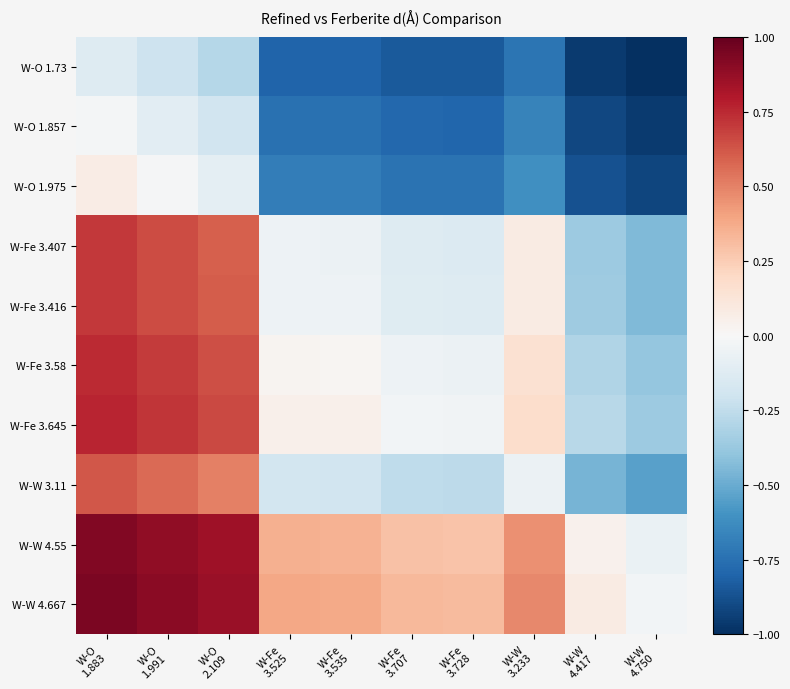

What is the total value across all series at W-Fe
3.707?

-2.3